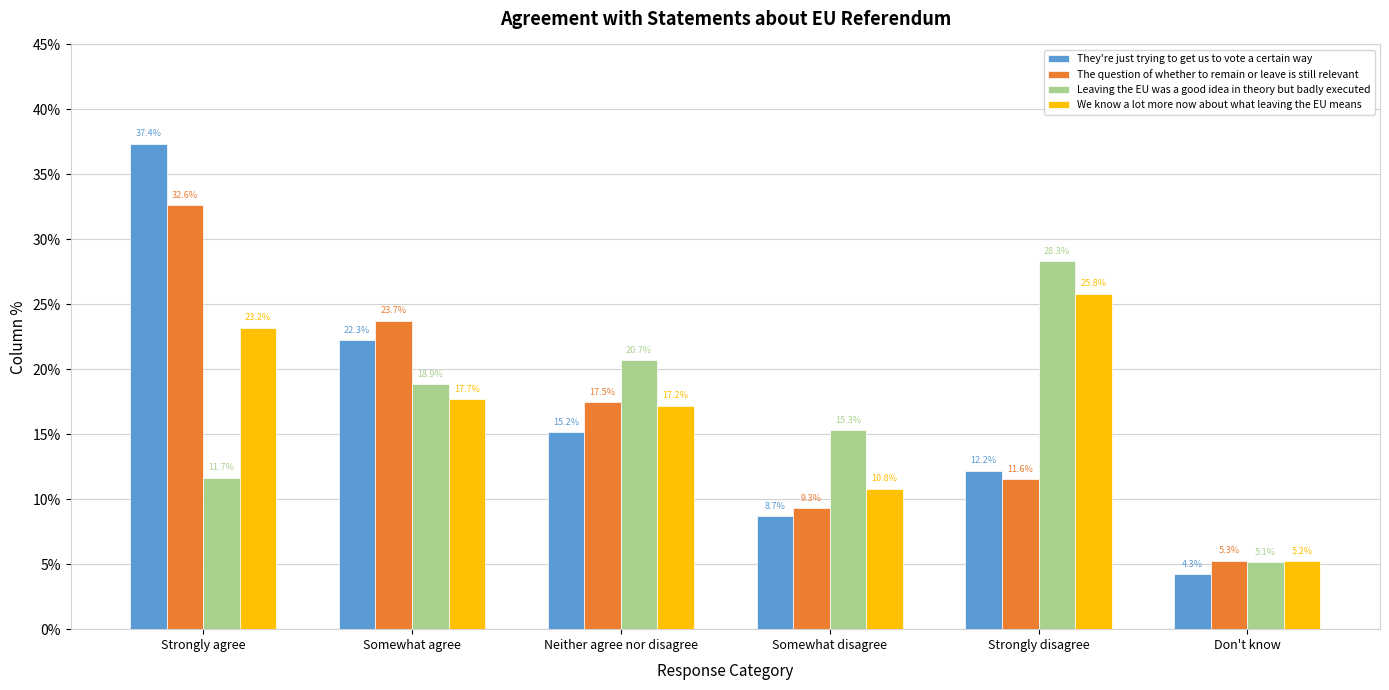

Reading left to right, list all the values displayed in this chart.

They're just trying to get us to vote a certain way: Strongly agree=0.4	Somewhat agree=0.2	Neither agree nor disagree=0.2	Somewhat disagree=0.1	Strongly disagree=0.1	Don't know=0.0
The question of whether to remain or leave is still relevant today: Strongly agree=0.3	Somewhat agree=0.2	Neither agree nor disagree=0.2	Somewhat disagree=0.1	Strongly disagree=0.1	Don't know=0.1
Leaving the EU was a good idea in theory but badly executed: Strongly agree=0.1	Somewhat agree=0.2	Neither agree nor disagree=0.2	Somewhat disagree=0.2	Strongly disagree=0.3	Don't know=0.1
We know a lot more now about what leaving the EU means: Strongly agree=0.2	Somewhat agree=0.2	Neither agree nor disagree=0.2	Somewhat disagree=0.1	Strongly disagree=0.3	Don't know=0.1